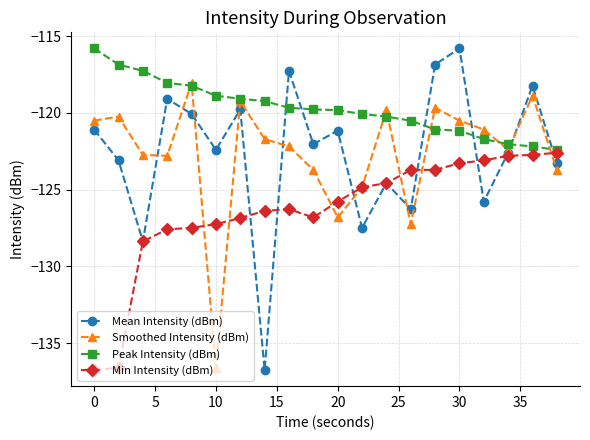

Which series has the largest total across all categories?

Peak Intensity (dBm)